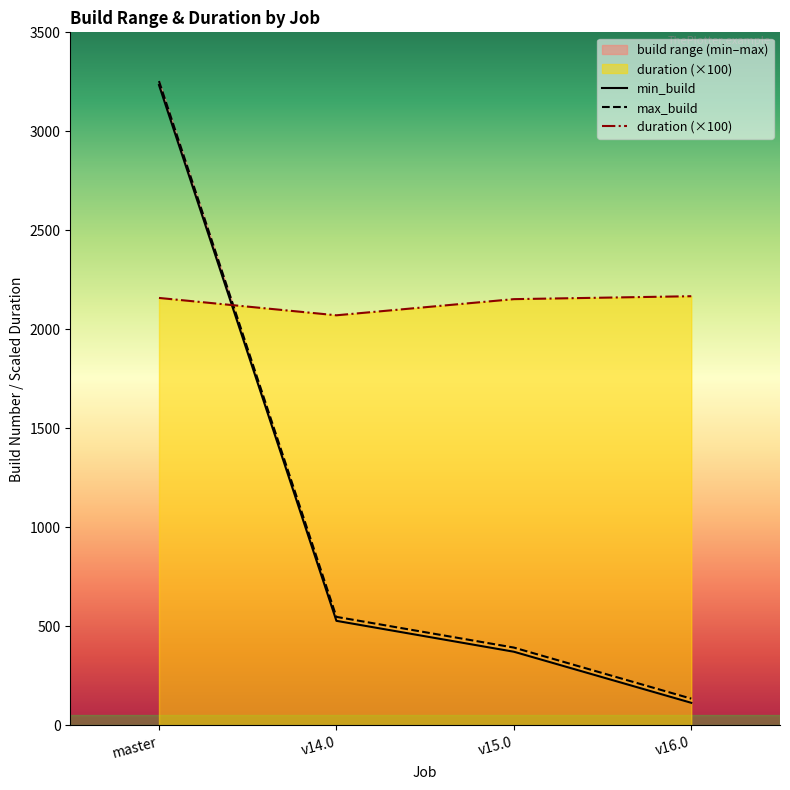

What is the sum of all duration values?

8549.7